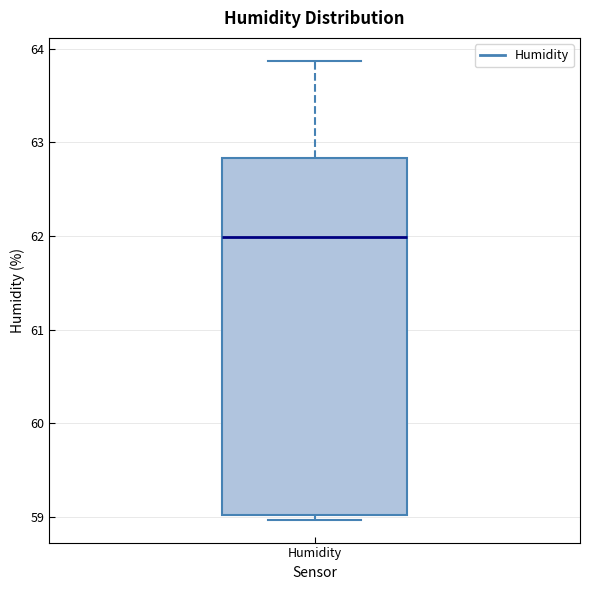

Where is the upper edge of the box for Humidity on the y-axis? The values are not printed on the chart, so give them approximately, as read against the axis.

62.8